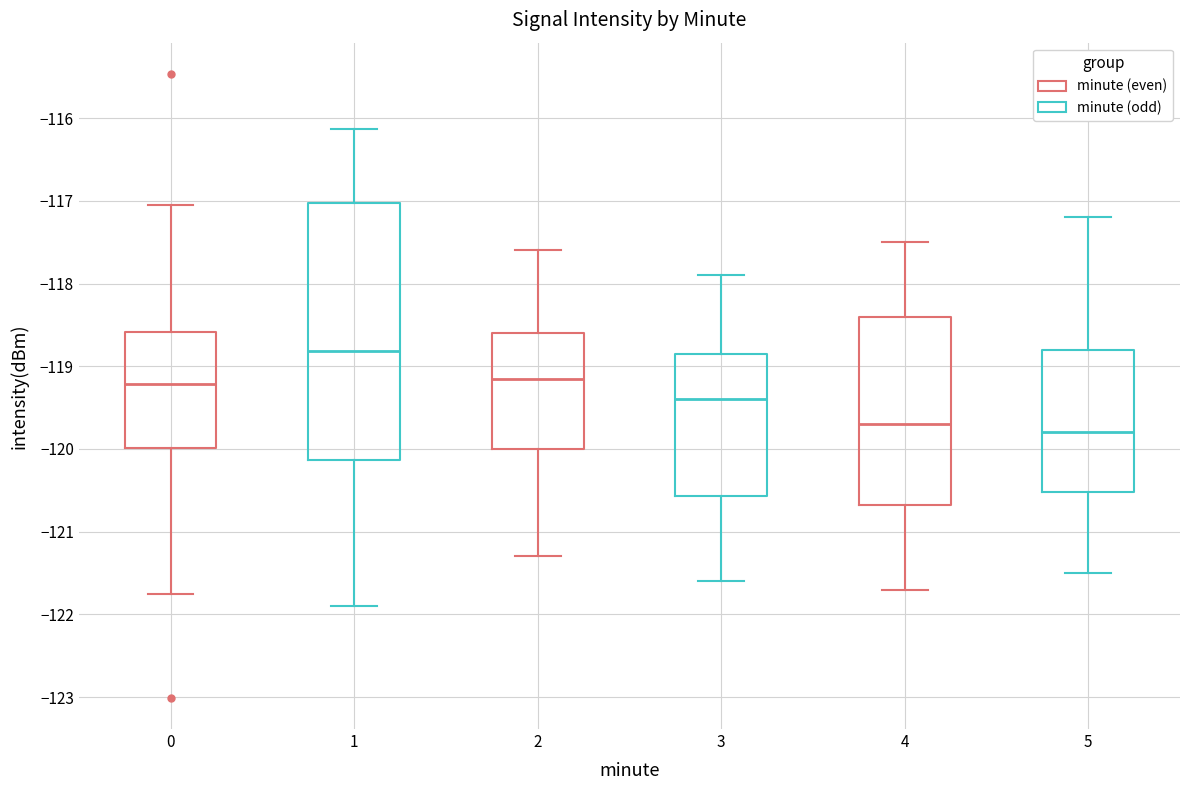

Which box has the lowest median line?

5